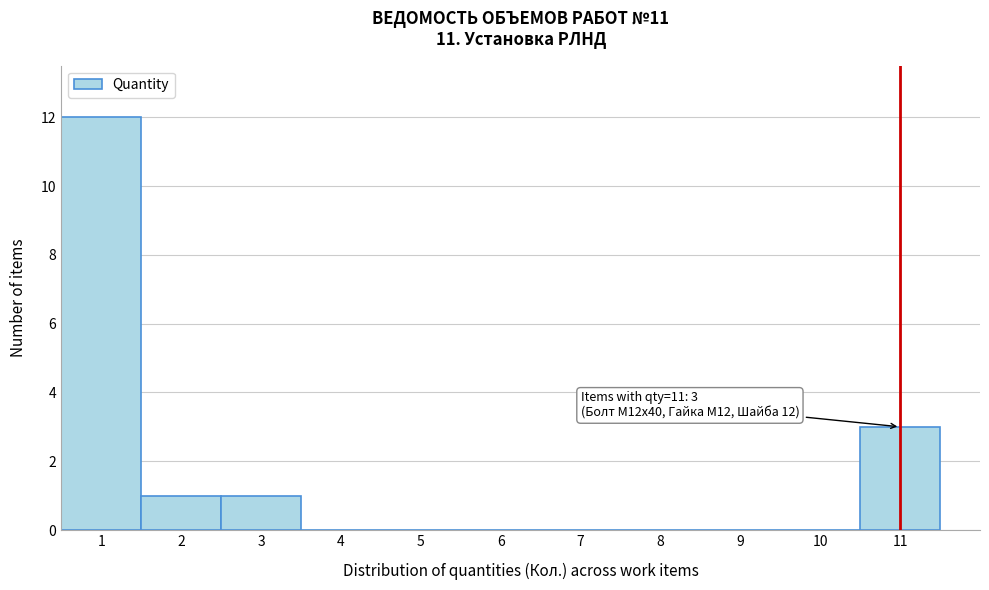

Over which range of the x-axis is the bar tallest?

0.5 to 1.5